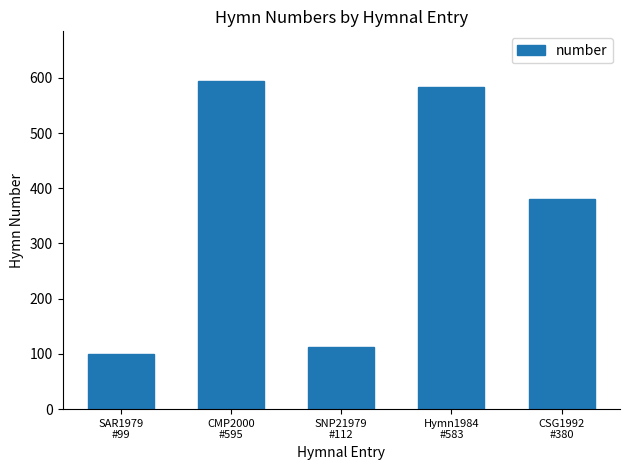

List the labels in order of value, largest first.

CMP2000
#595, Hymn1984
#583, CSG1992
#380, SNP21979
#112, SAR1979
#99